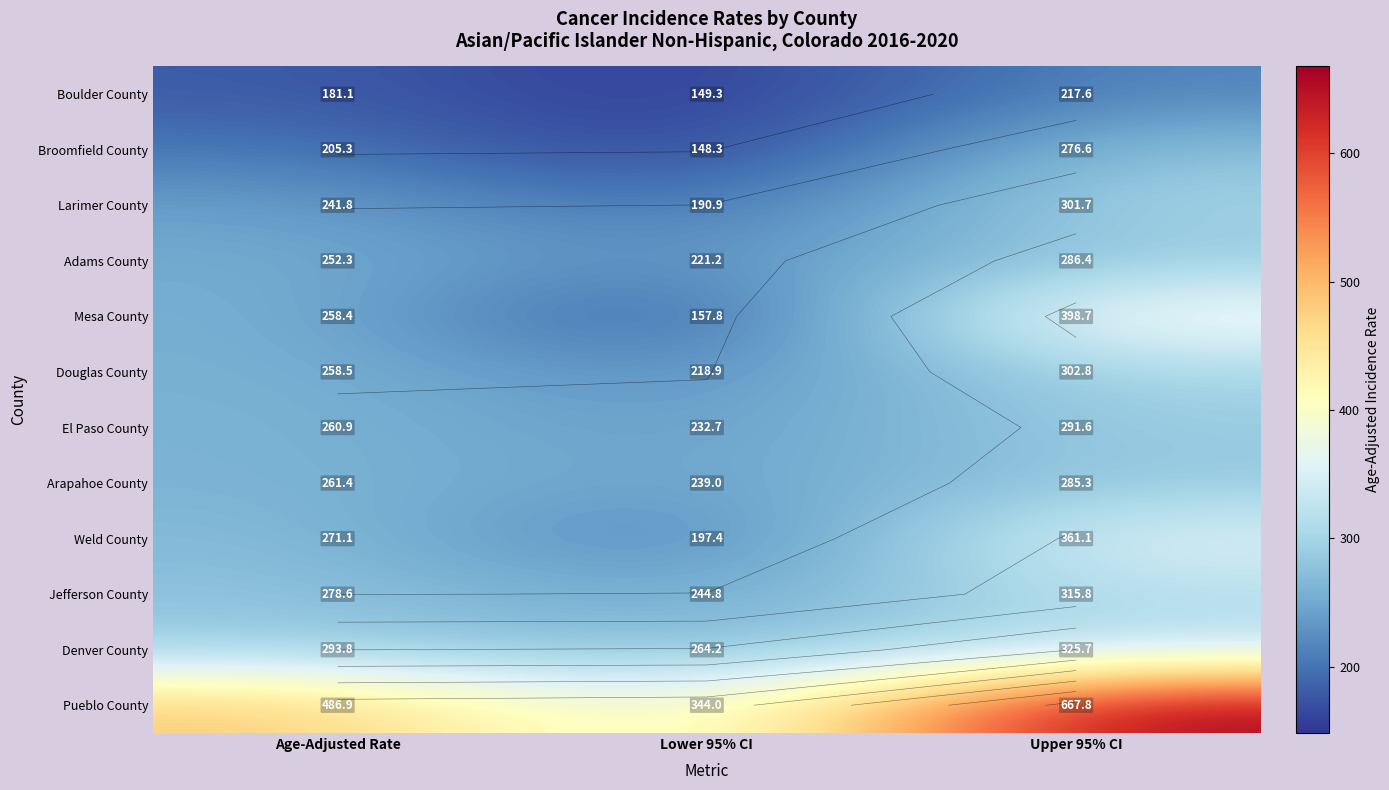

At which label does Boulder County first exceed 181?

Age-Adjusted Rate